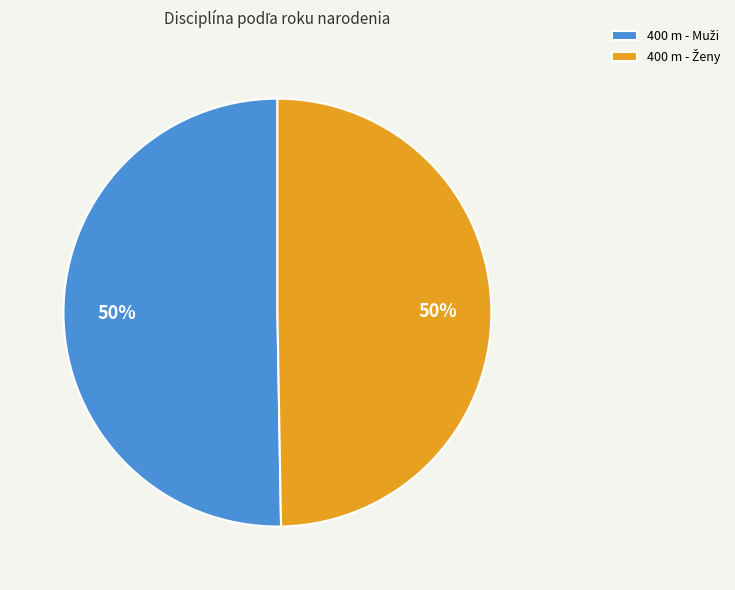

How many slices are in this pie chart?

2